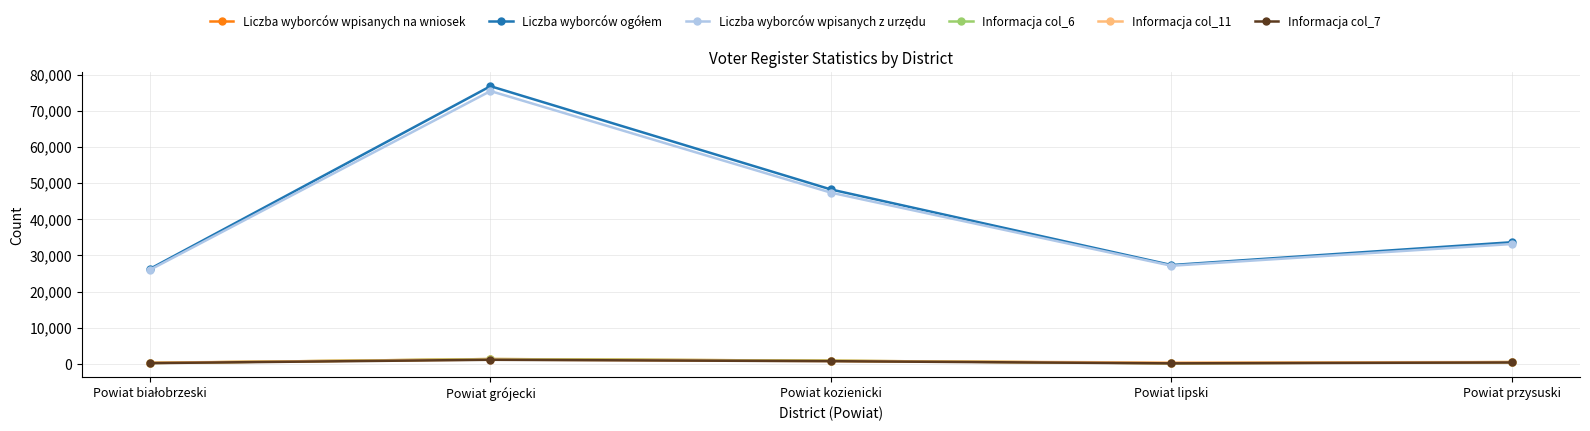

Is this an area chart (filled region under the line)?

No